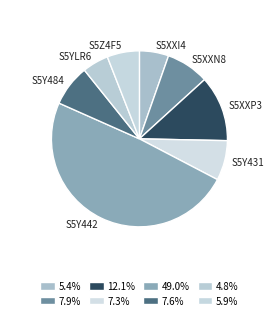

Which category has the biggest portion of the pie?

S5Y442